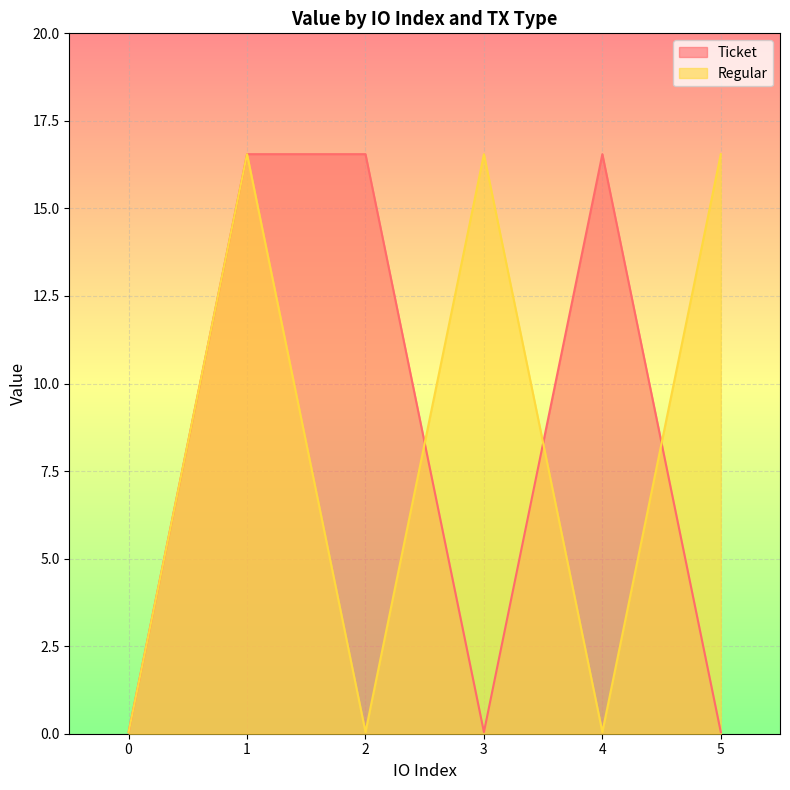

The Regular series shows 16.5 at 1. True or false?

True